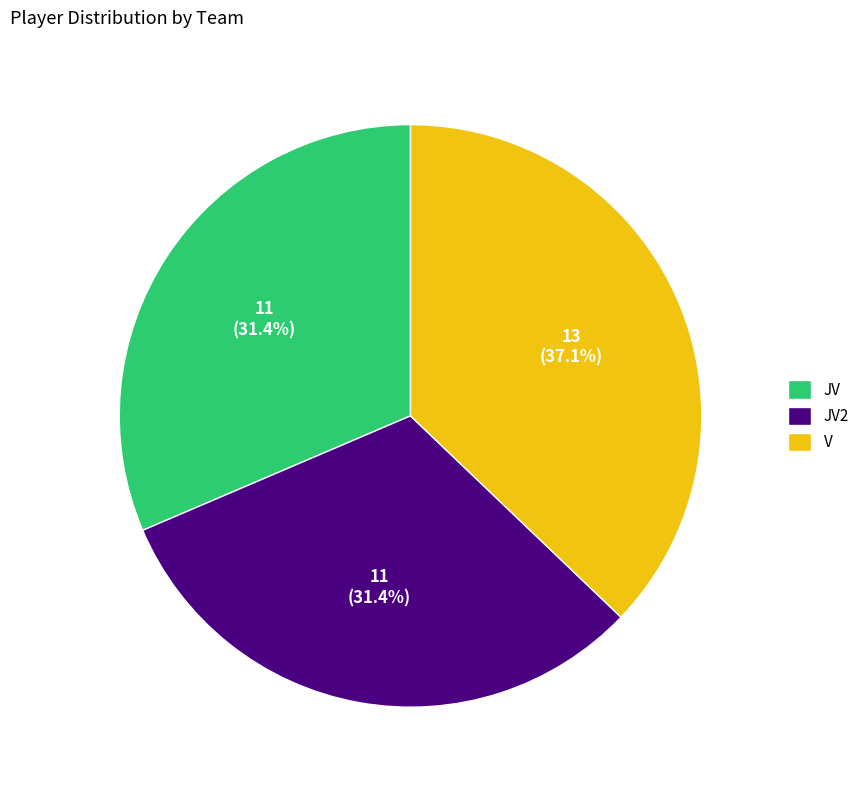

Is there any slice that represents more than half of the pie?

No